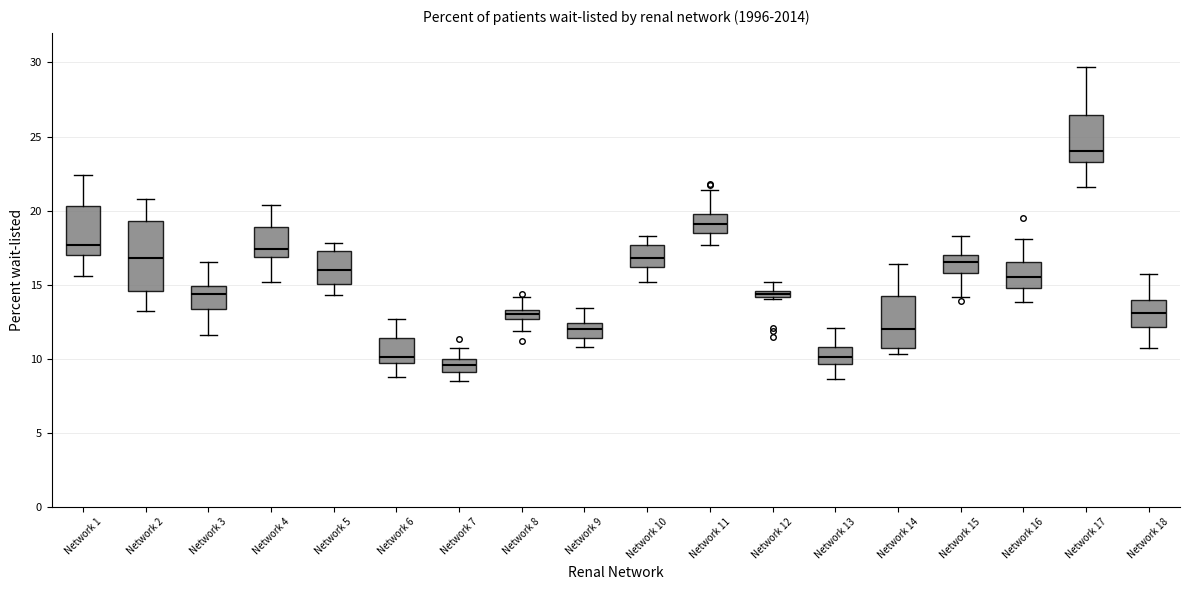

Which box's median line is the highest?

Network 17